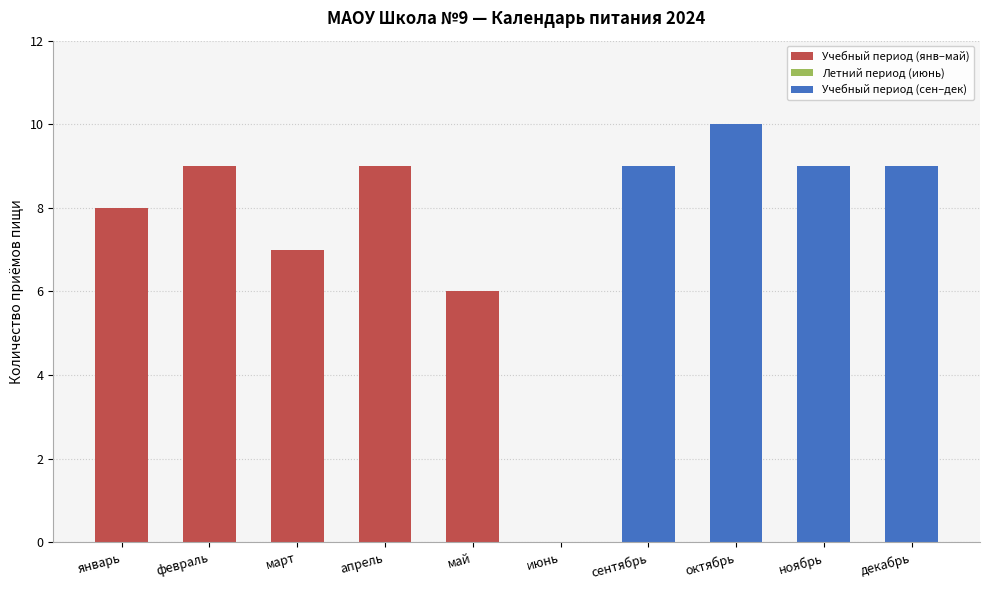

Reading right to left, extract all data points from this chart.

9	9	10	9	0	6	9	7	9	8